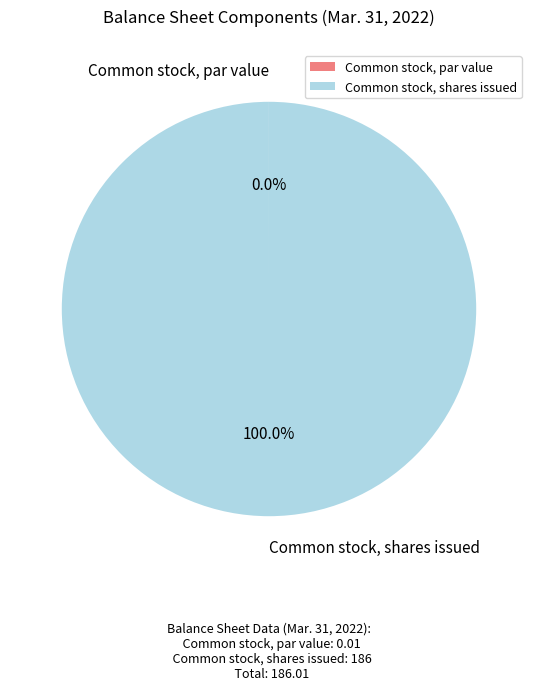

Which category has the biggest portion of the pie?

Common stock, shares issued